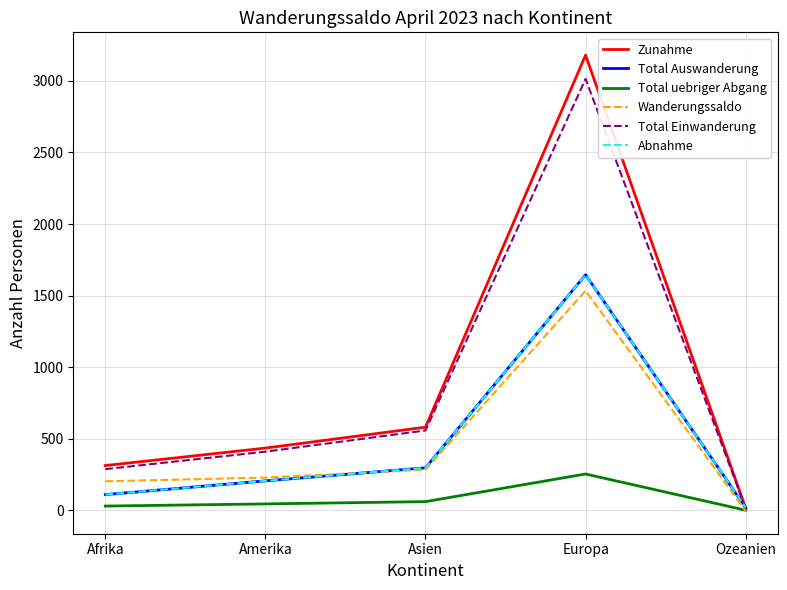

What is the label of the 2nd point from the right?

Europa